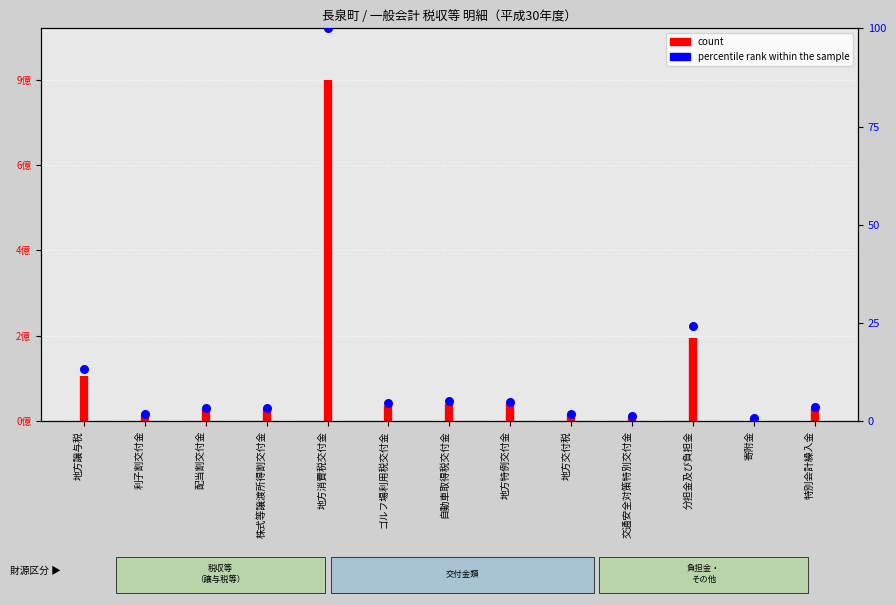

What is the ratio of the value at 地方特例交付金 to the value at ゴルフ場利用税交付金?

1.1